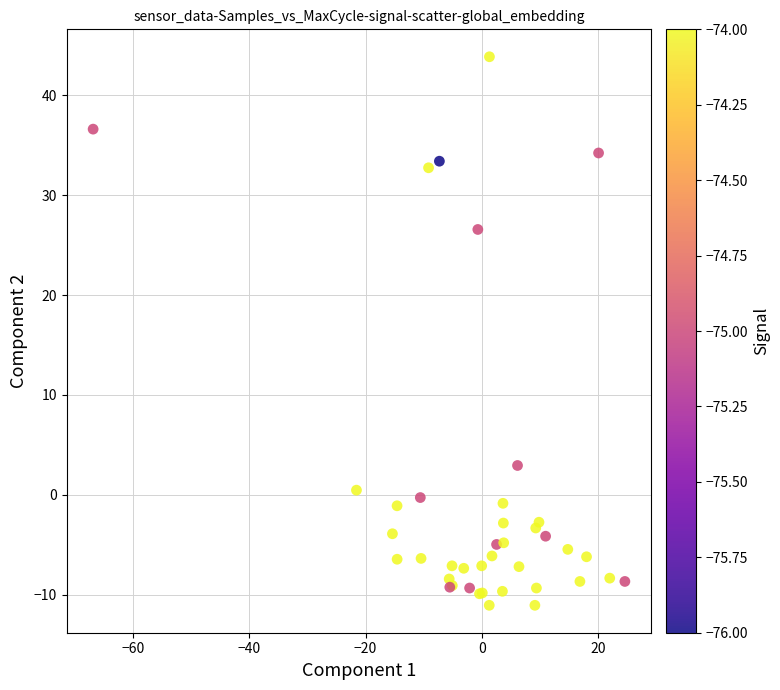

What Y value in the scatter plot is closest to 16?

26.6